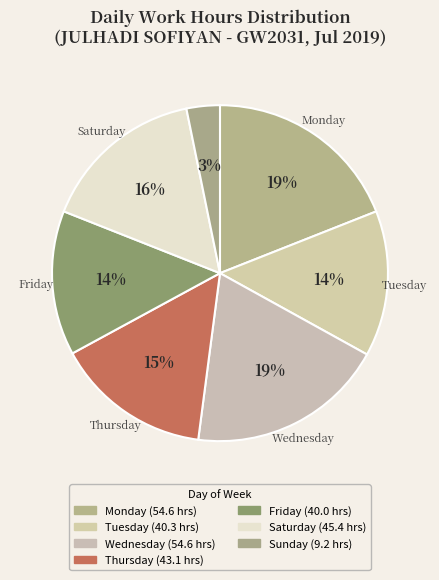

How many segments does this pie chart have?

7